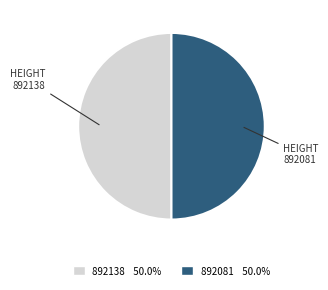

Approximately how many times larger is the value at 892081 compared to 892138?

1.0